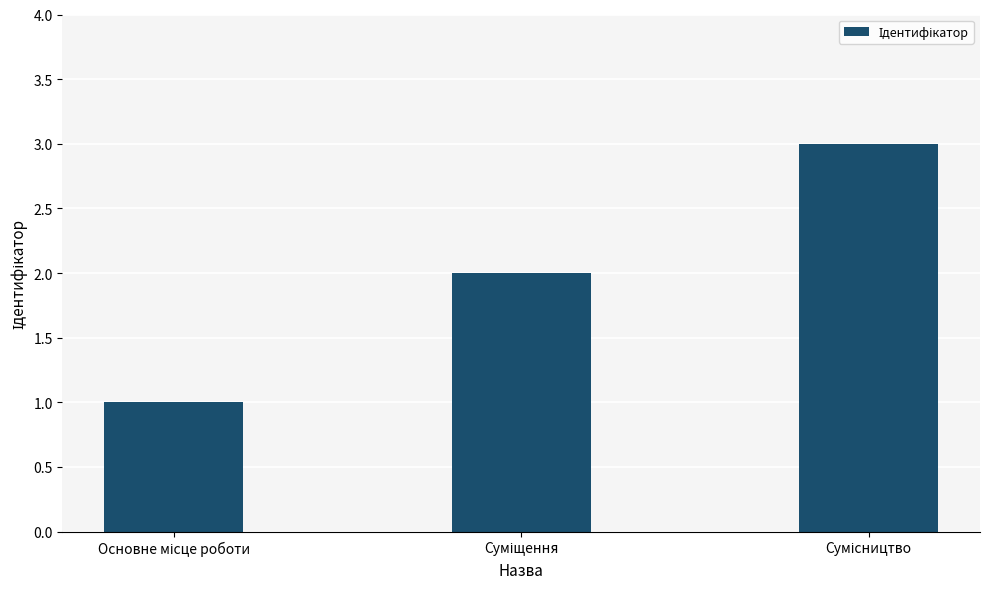

What is the sum of all values?

6